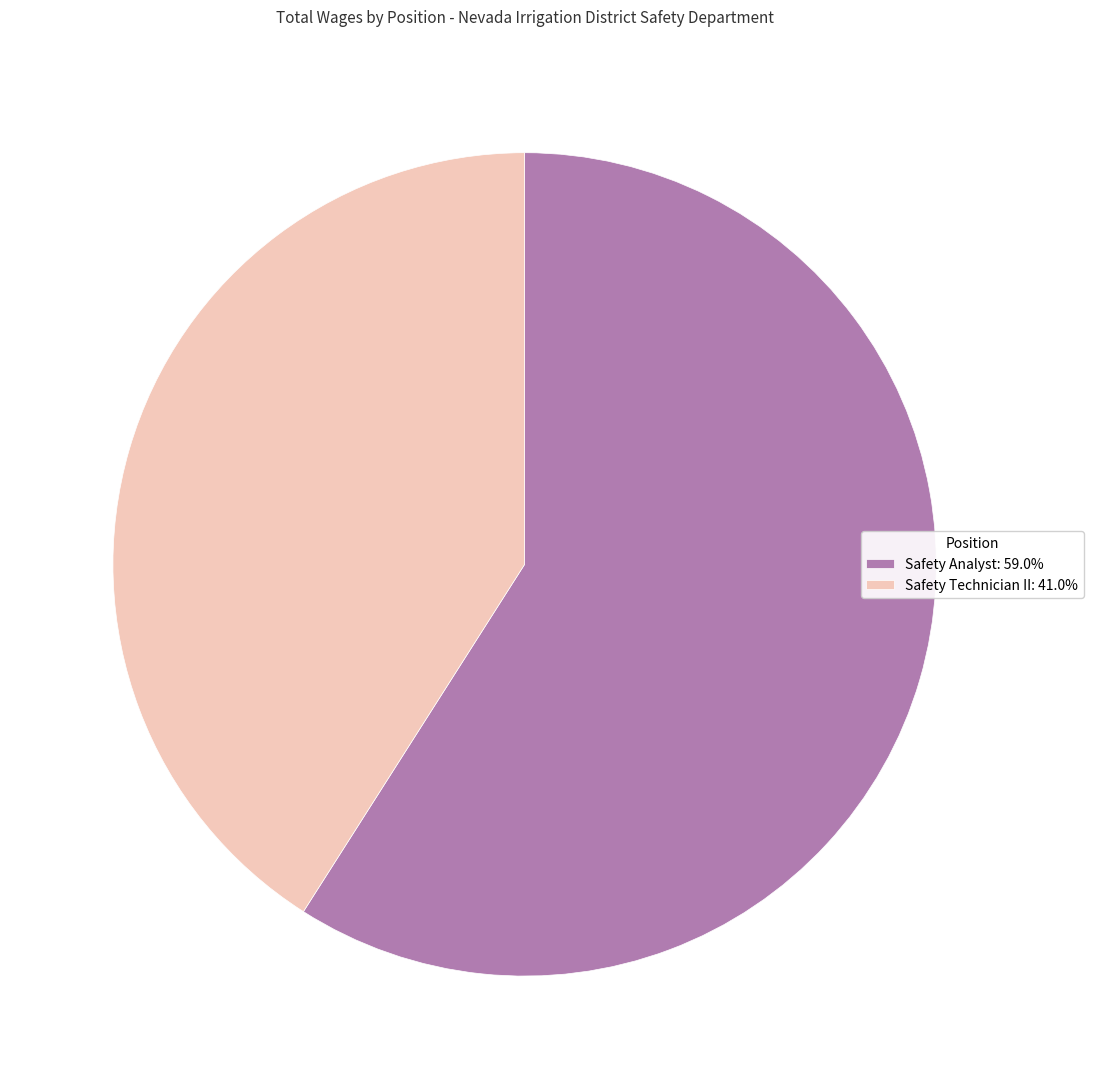

Do Safety Technician II: 41.0% and Safety Analyst: 59.0% together represent more than half of the pie?

Yes